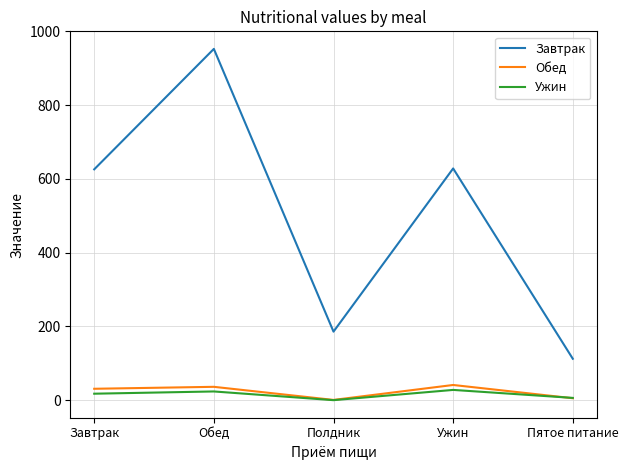

True or false: Обед and Завтрак cross at least once.

False